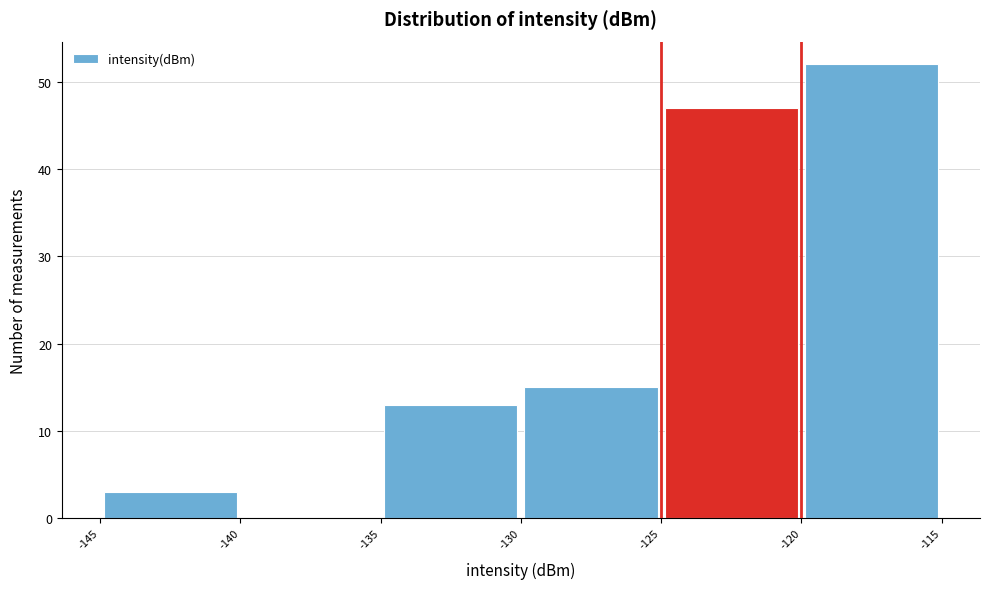

What is the height of the bar covering -130 to -125 on the x-axis? The values are not printed on the chart, so give them approximately, as read against the axis.

15